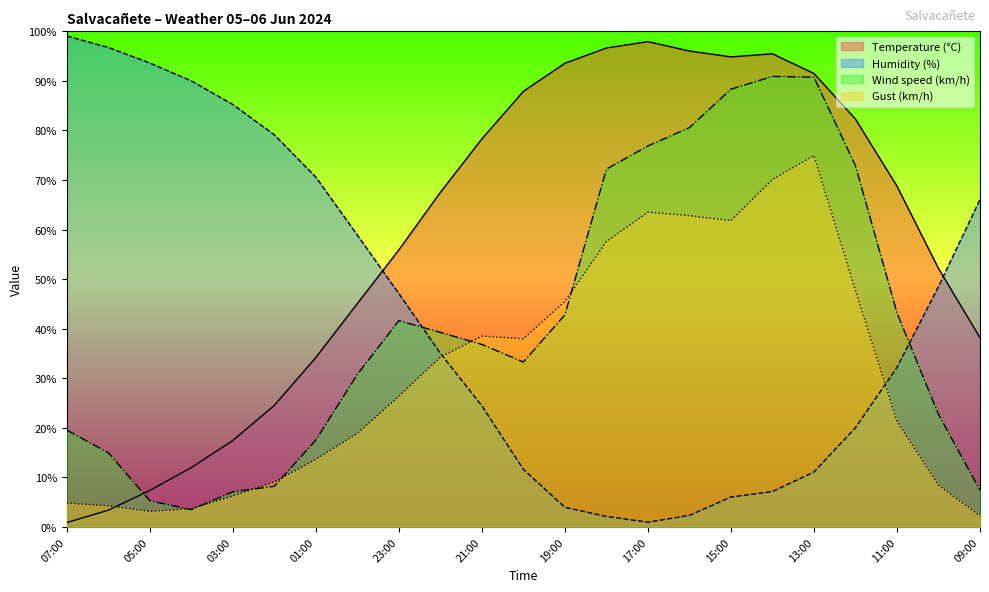

The value of Humidity (%) at 13:00 is 11.1. True or false?

True